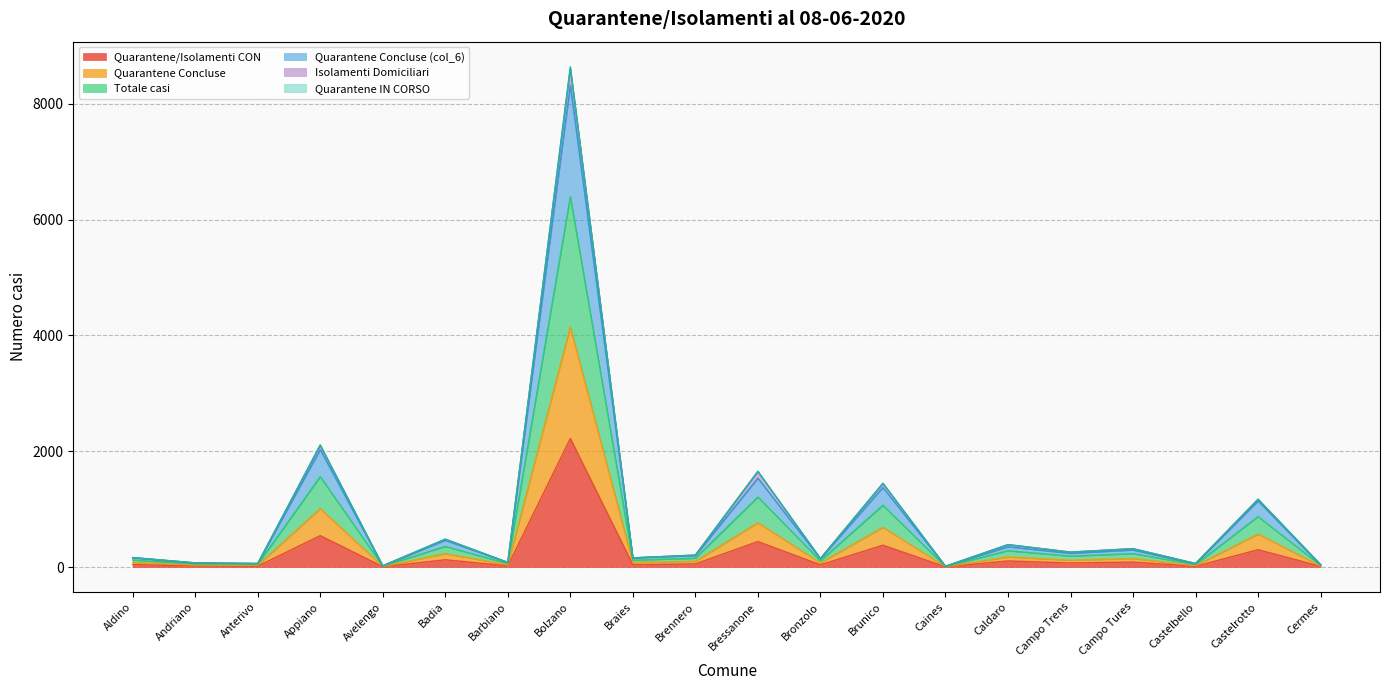

At which category is the sum across all series the highest?

Bolzano